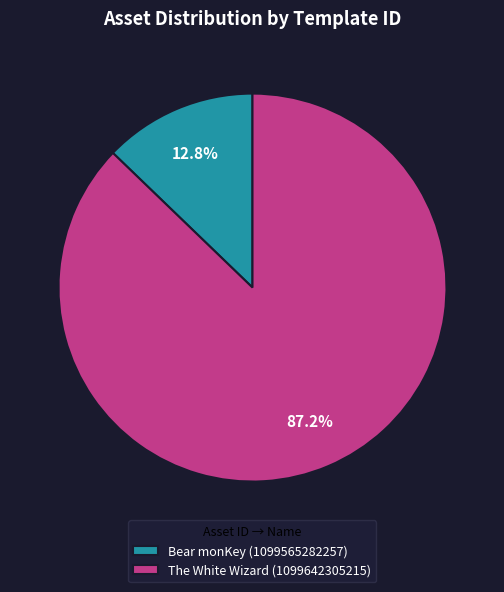

To the nearest percent, what is the difference between the largest and smallest slice percentages?

74%